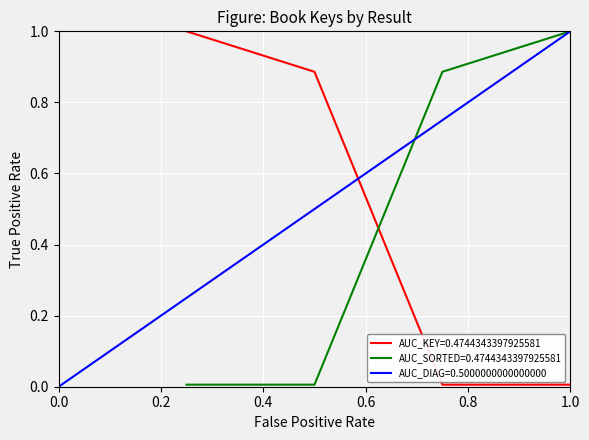

What is the value of the 2nd point from the left?

0.9